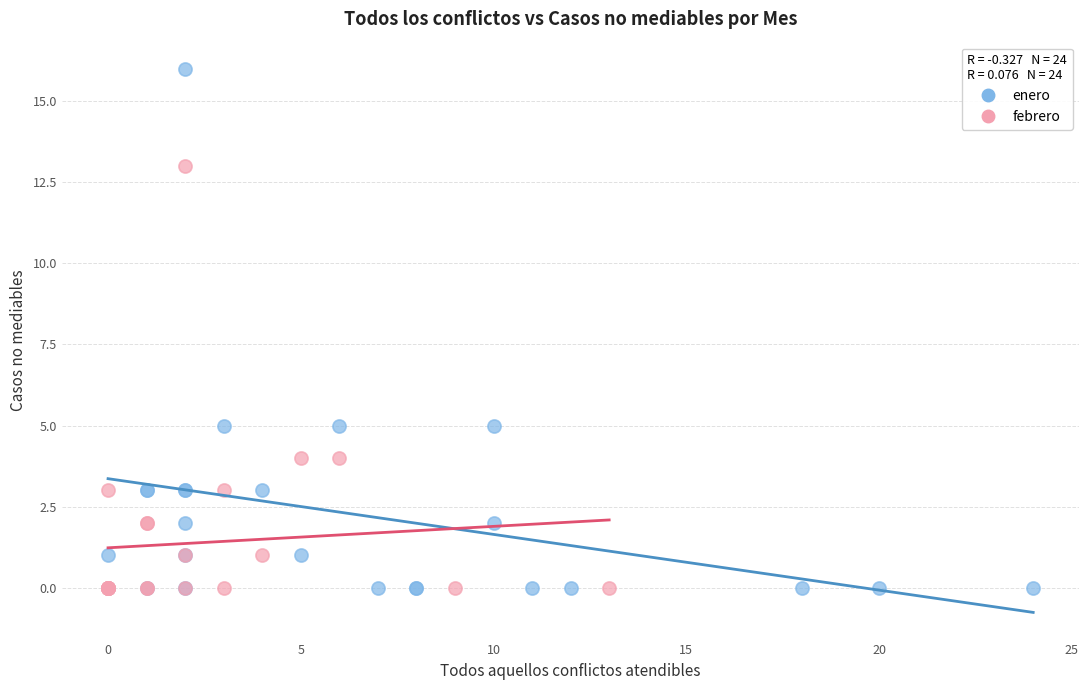

Which series has the largest Y range (max minus min)?

enero